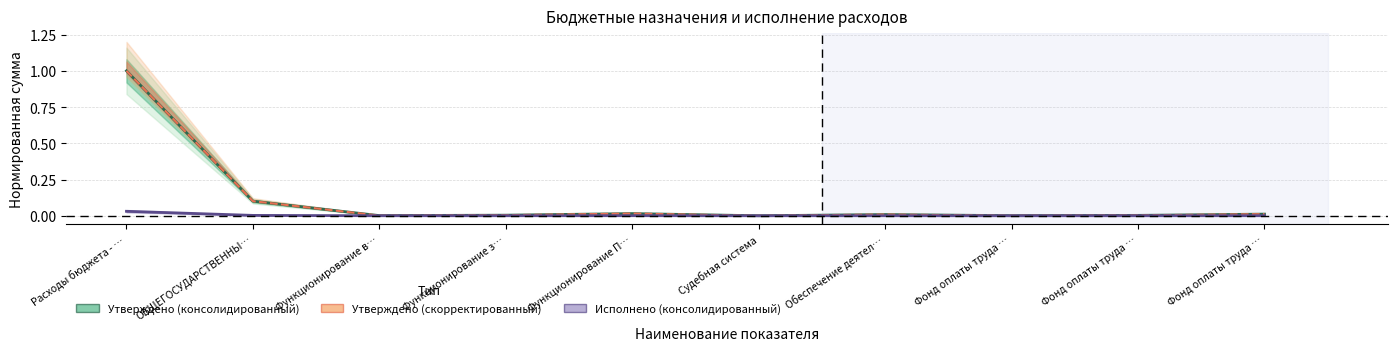

What value does the Утверждено (скорректированный) series have at Расходы бюджета - …?

1.0